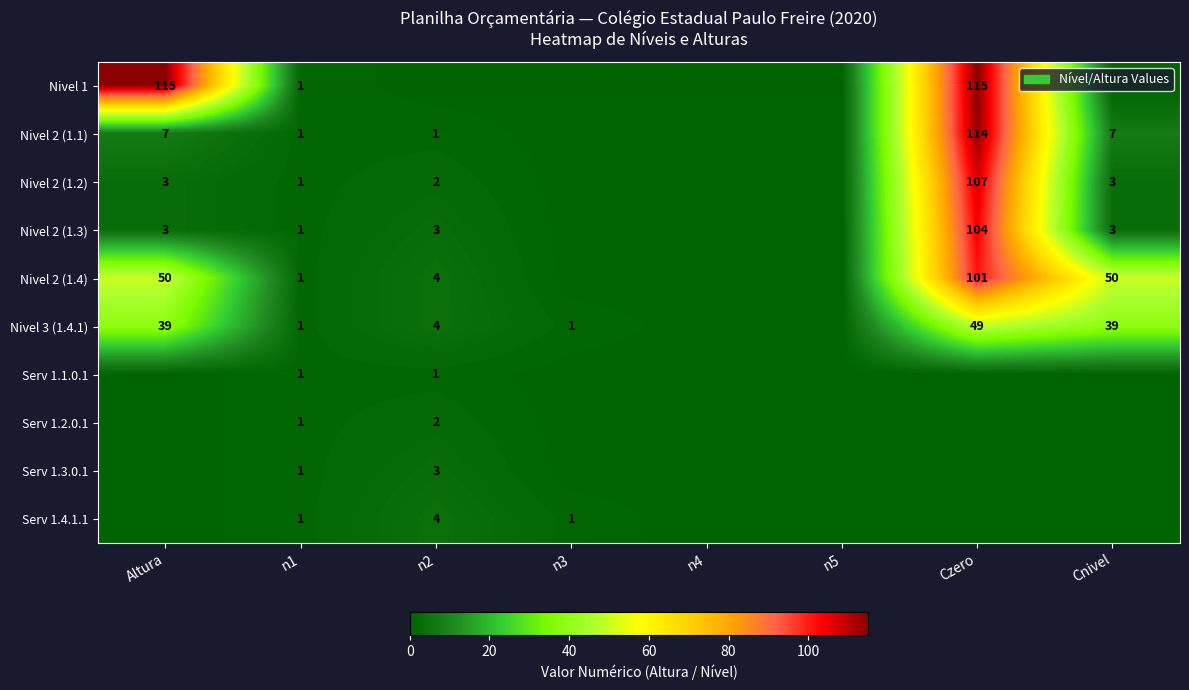

What is the maximum value shown in the chart?

115